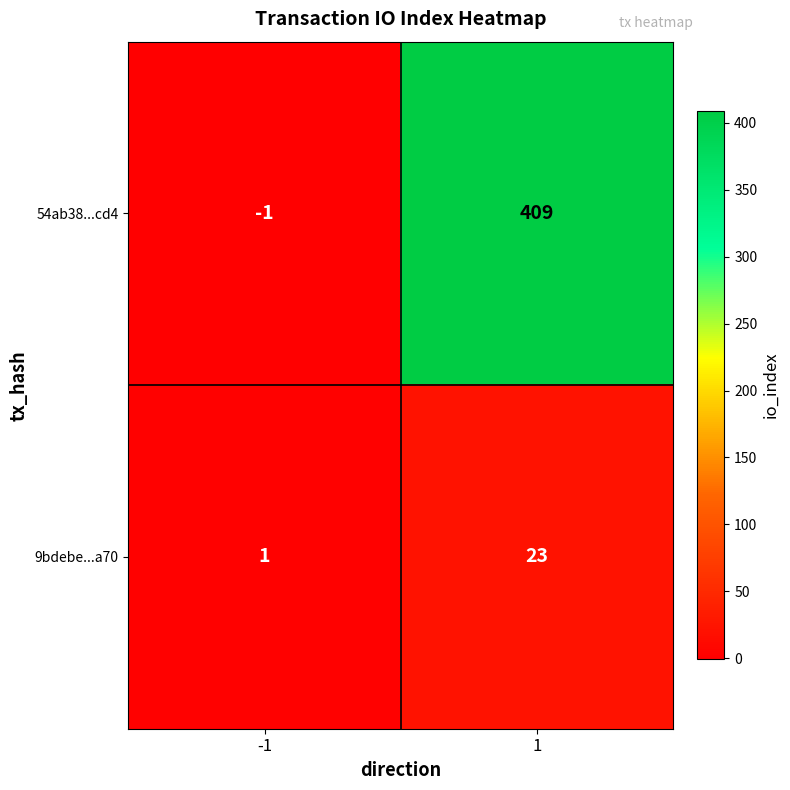

Which series has the widest spread of values?

54ab38...cd4